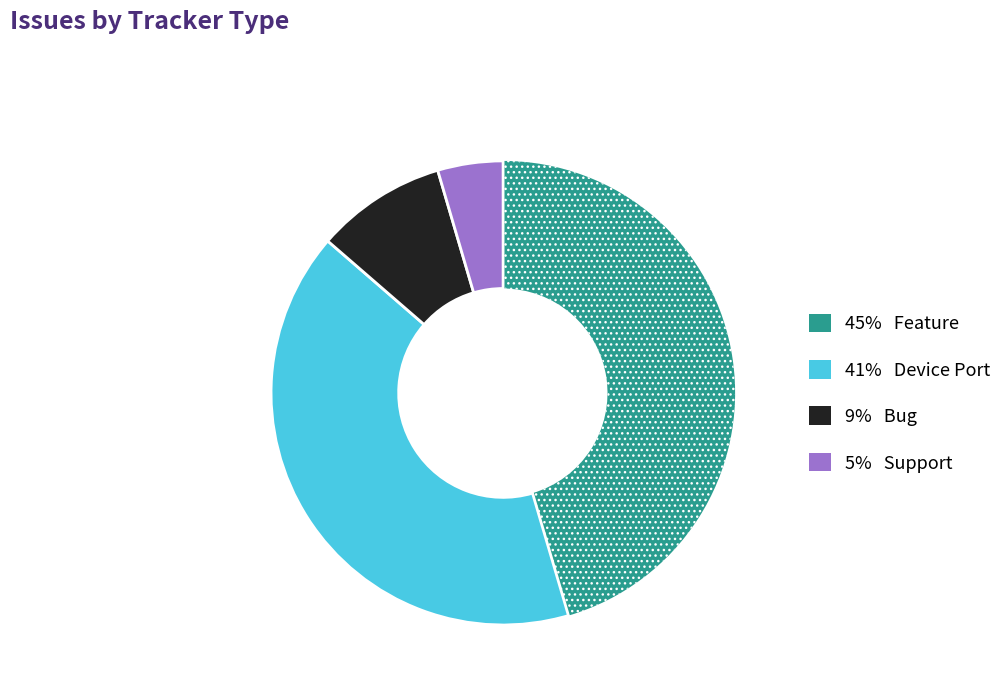

Does any single category account for the majority?

No